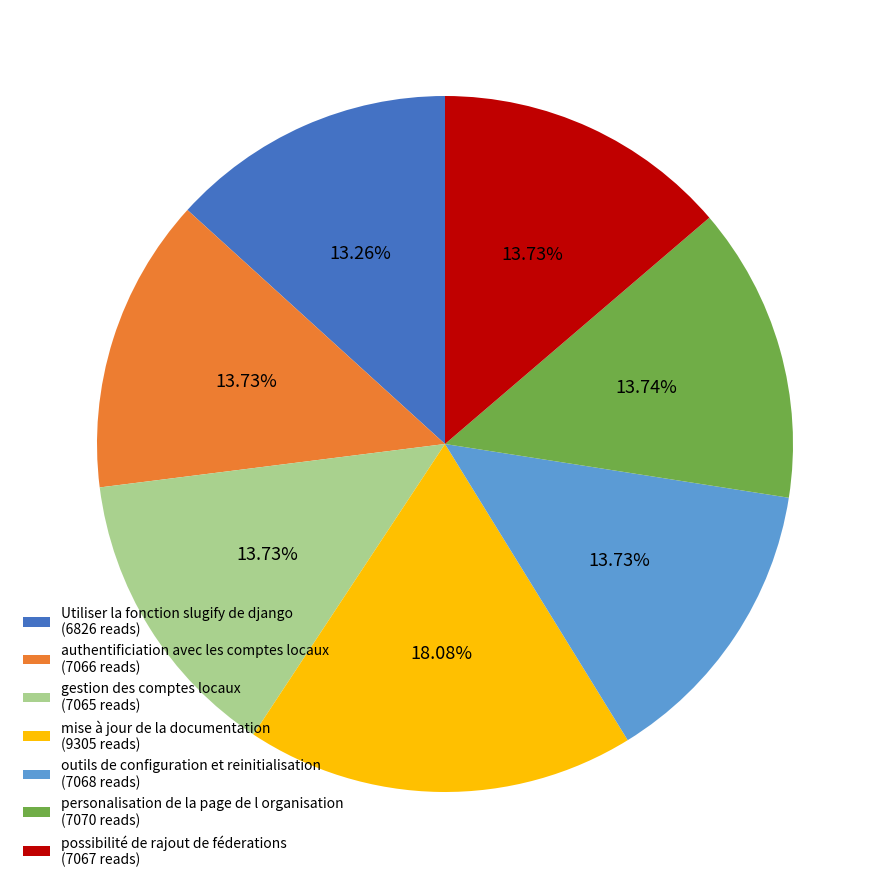

Count the number of slices in the pie.

7